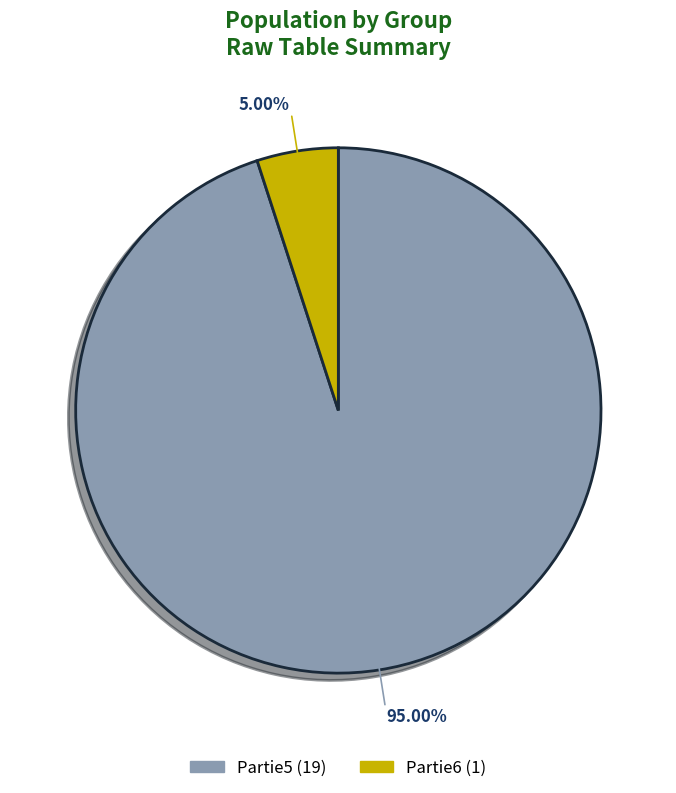

What is the smallest slice in the pie chart?

Partie6